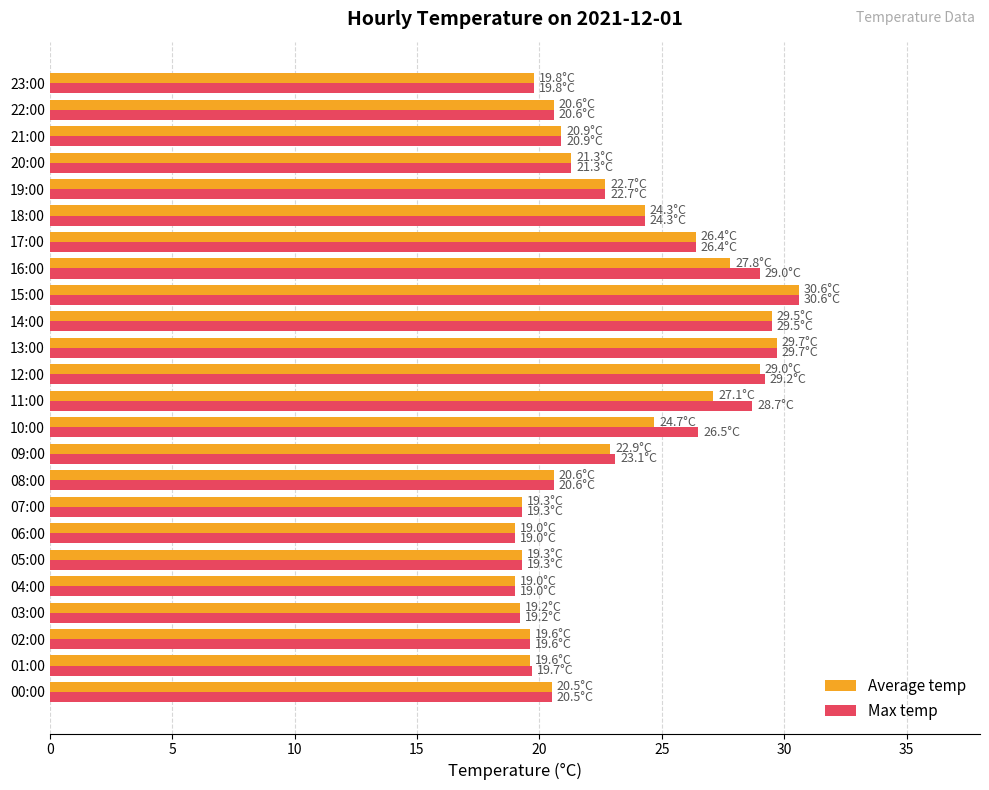

What is the sum of the Max temp values at 13:00 and 18:00?

54.0